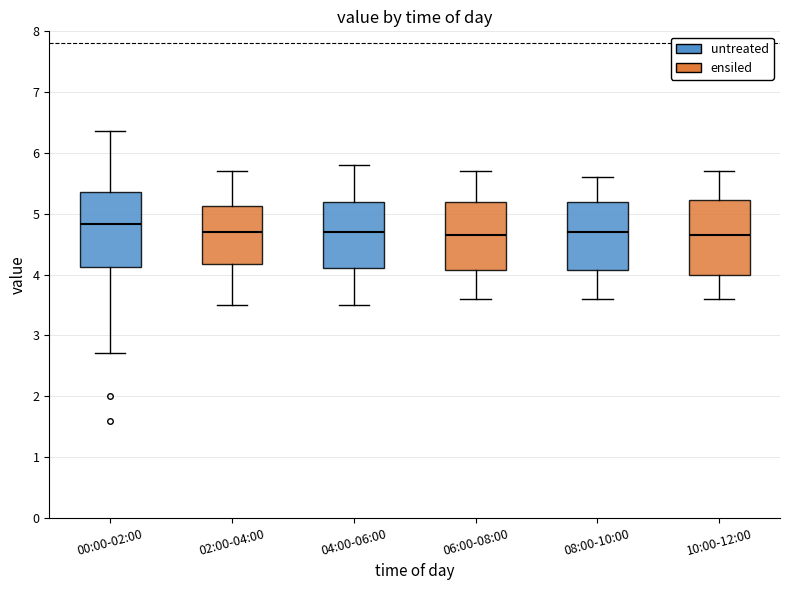

Reading left to right, read every box against the y-axis: the position of its median line, the range the box covers, and the ends of its whiskers. The values are not printed on the chart, so give them approximately, as read against the axis.

00:00-02:00: median 4.8, box 4.1 to 5.4, whiskers 2.7 to 6.4
02:00-04:00: median 4.7, box 4.2 to 5.1, whiskers 3.5 to 5.7
04:00-06:00: median 4.7, box 4.1 to 5.2, whiskers 3.5 to 5.8
06:00-08:00: median 4.7, box 4.1 to 5.2, whiskers 3.6 to 5.7
08:00-10:00: median 4.7, box 4.1 to 5.2, whiskers 3.6 to 5.6
10:00-12:00: median 4.7, box 4.0 to 5.2, whiskers 3.6 to 5.7